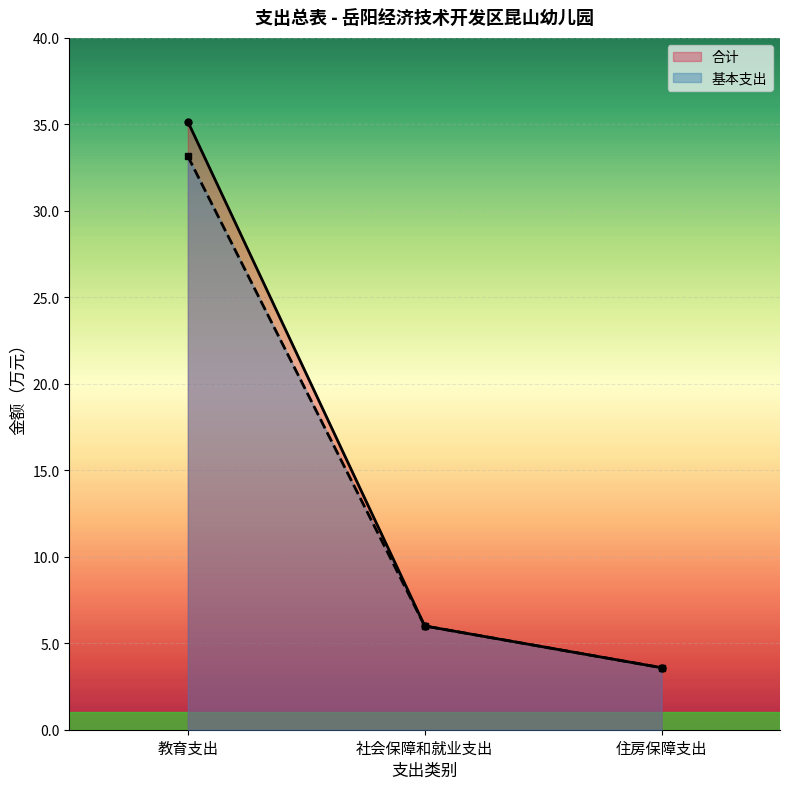

Reading left to right, transcribe all the data shown in this chart.

合计: 教育支出=35.2	社会保障和就业支出=6.0	住房保障支出=3.6
基本支出: 教育支出=33.2	社会保障和就业支出=6.0	住房保障支出=3.6